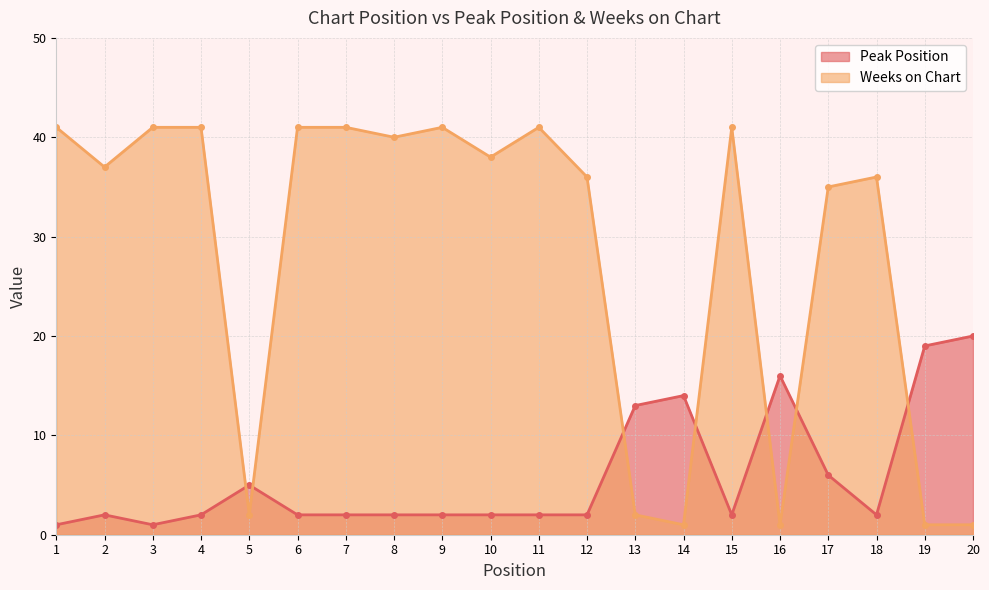

Does the chart have visible grid lines?

Yes